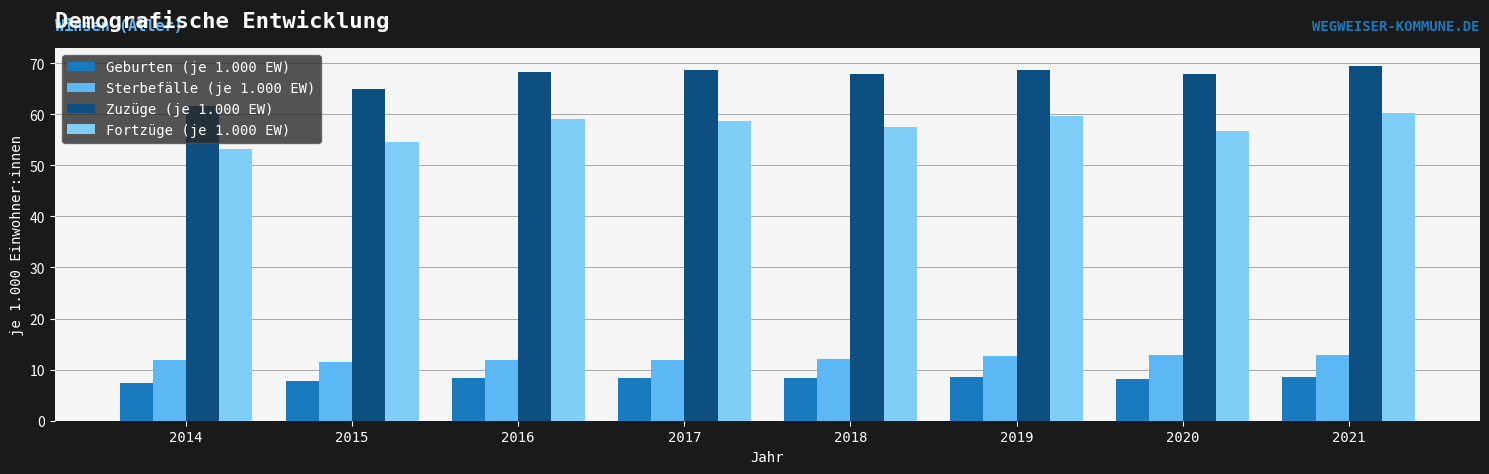

What is the sum of all Sterbefälle (je 1.000 EW) values?

97.5